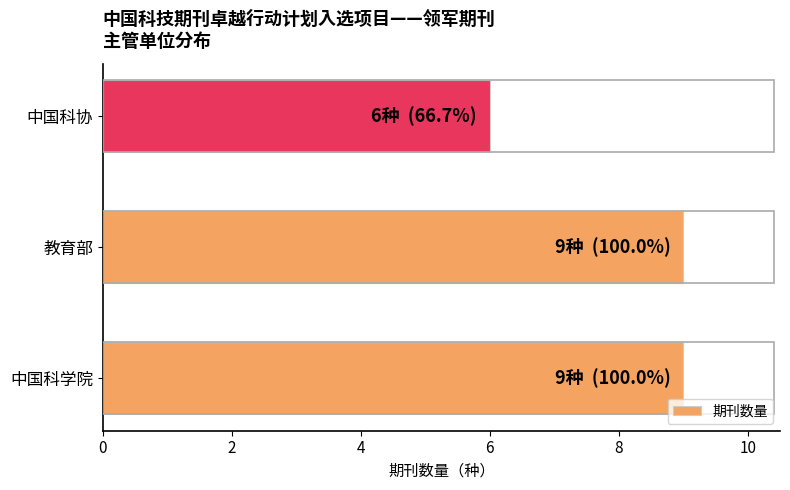

Reading bottom to top, extract all data points from this chart.

9	9	6